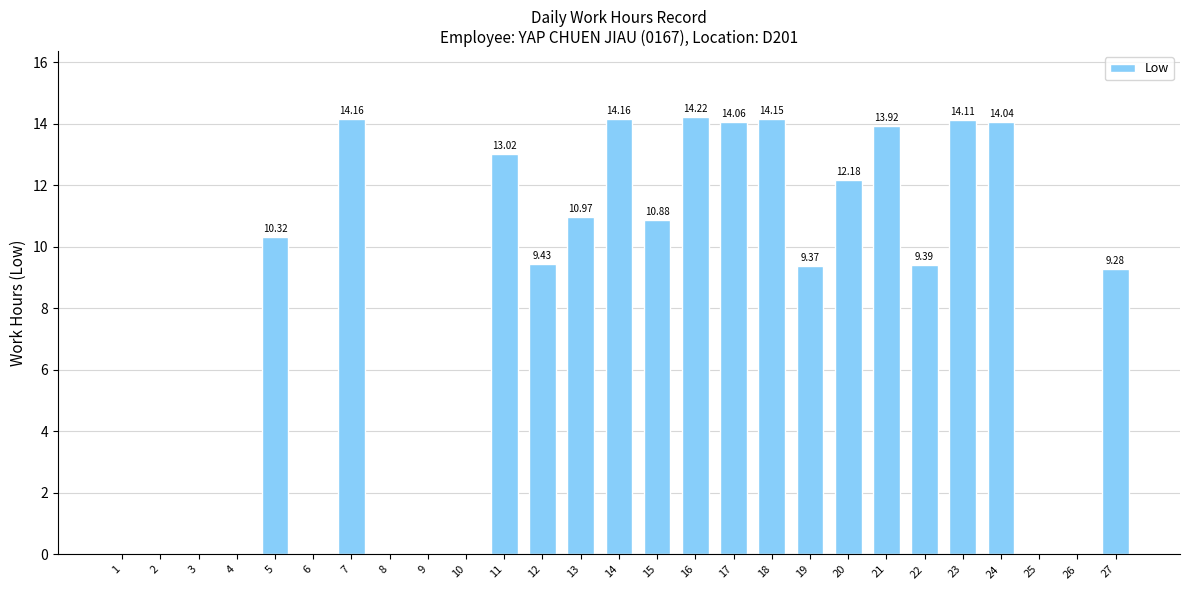

Approximately how many times larger is the value at 19 compared to 27?

1.0